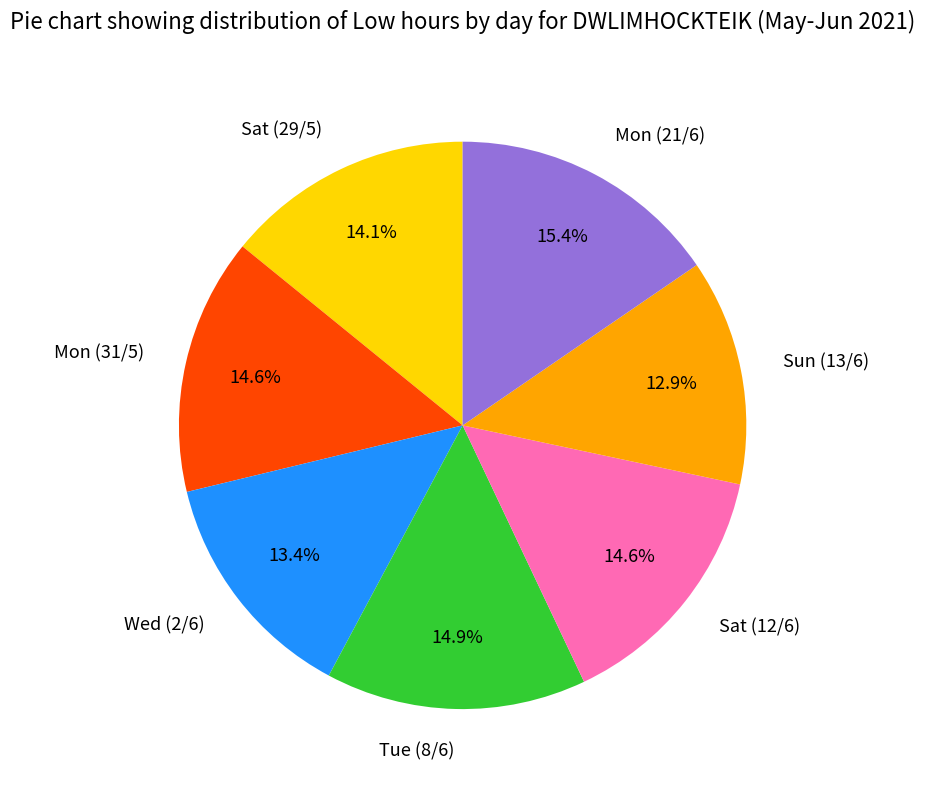

Do Mon (21/6) and Mon (31/5) together represent more than half of the pie?

No